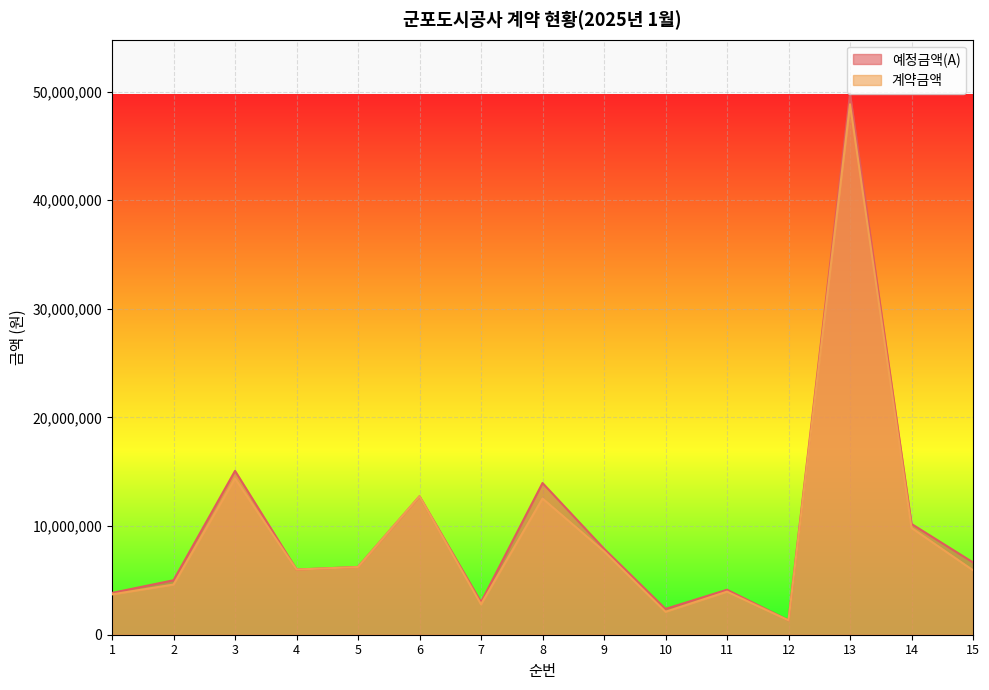

True or false: 계약금액 and 예정금액(A) intersect in this chart.

False